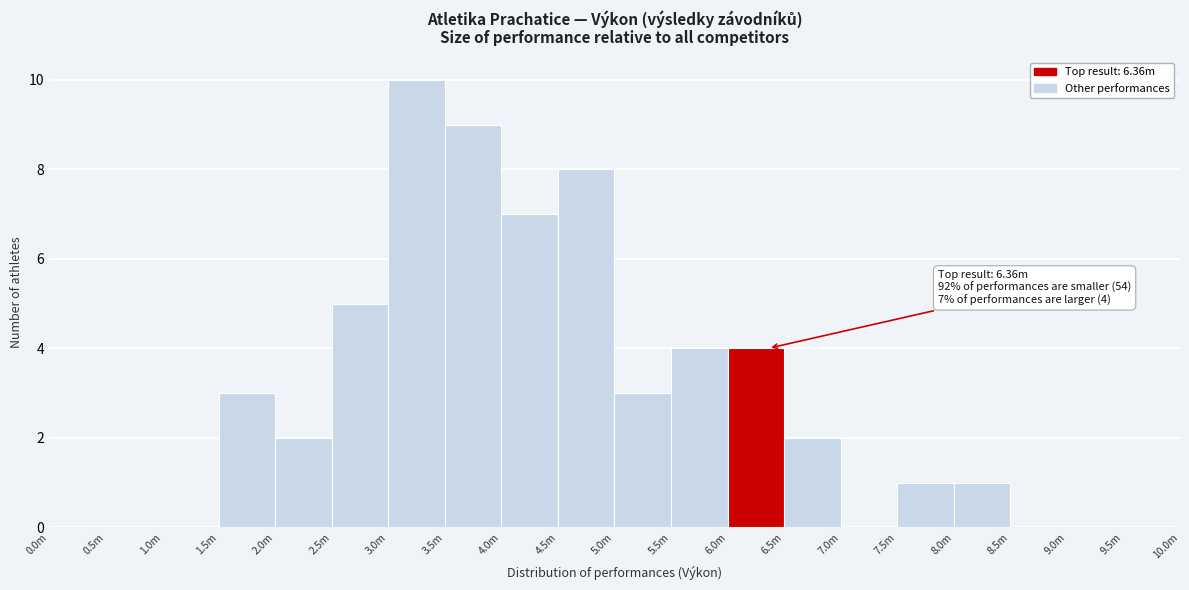

Reading left to right, extract all data points from this chart.

0.0m=0	0.5m=0	1.0m=0	1.5m=3	2.0m=2	2.5m=5	3.0m=10	3.5m=9	4.0m=7	4.5m=8	5.0m=3	5.5m=4	6.0m=4	6.5m=2	7.0m=0	7.5m=1	8.0m=1	8.5m=0	9.0m=0	9.5m=0